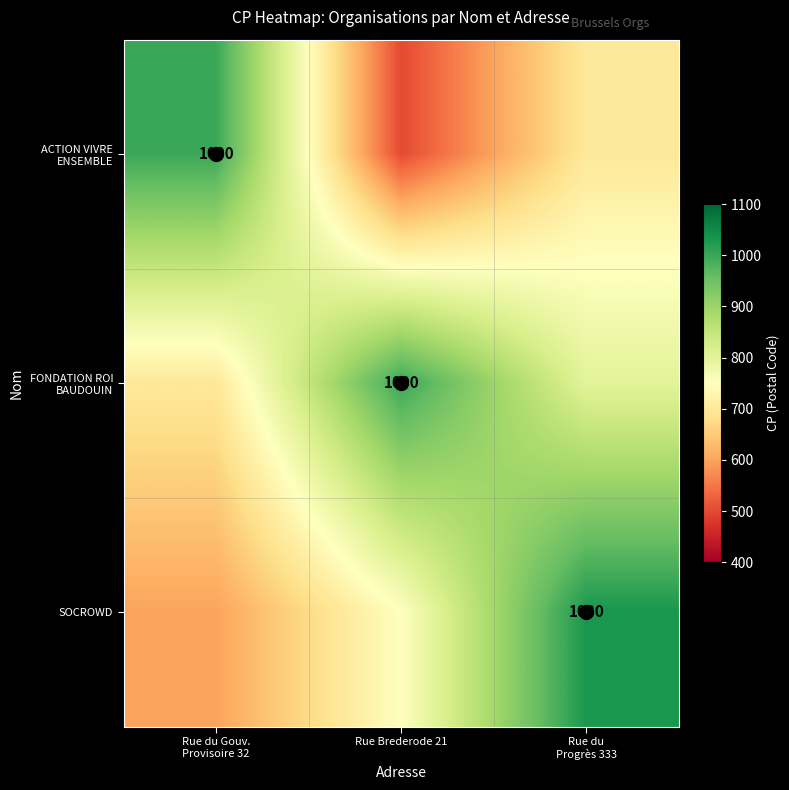

Which series has the widest spread of values?

ACTION VIVRE ENSEMBLE